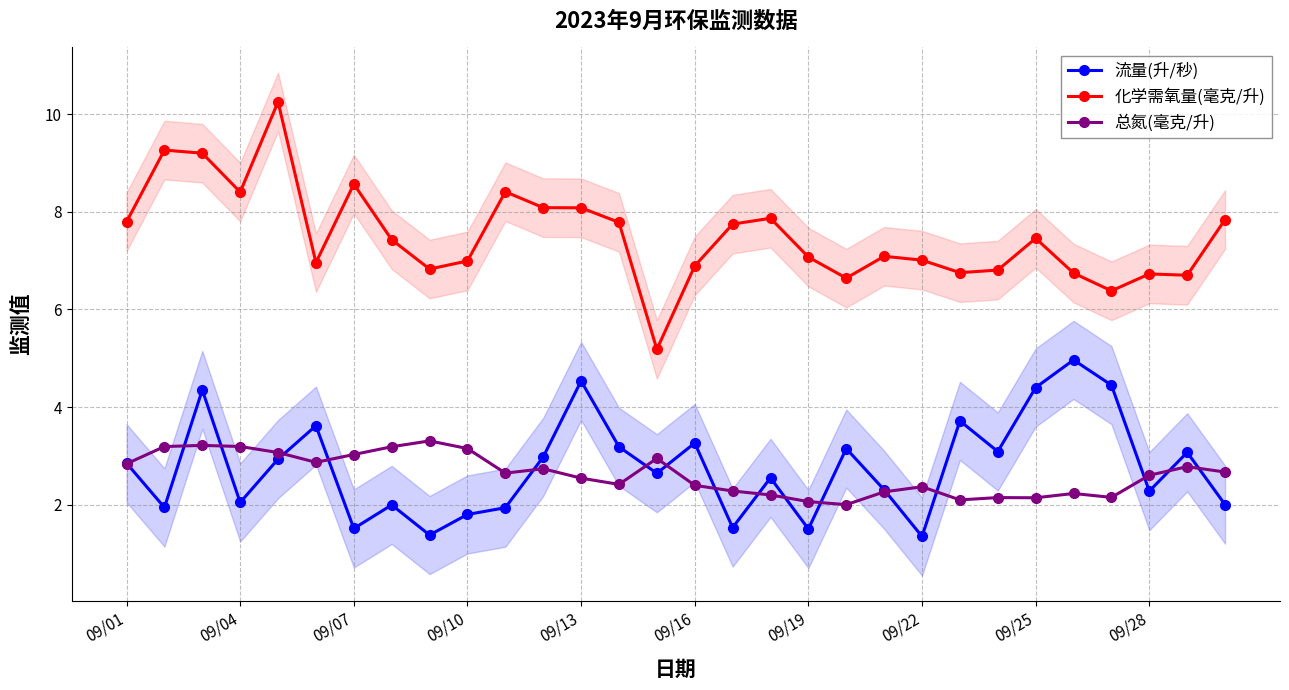

Which series has the widest spread of values?

化学需氧量(毫克/升)